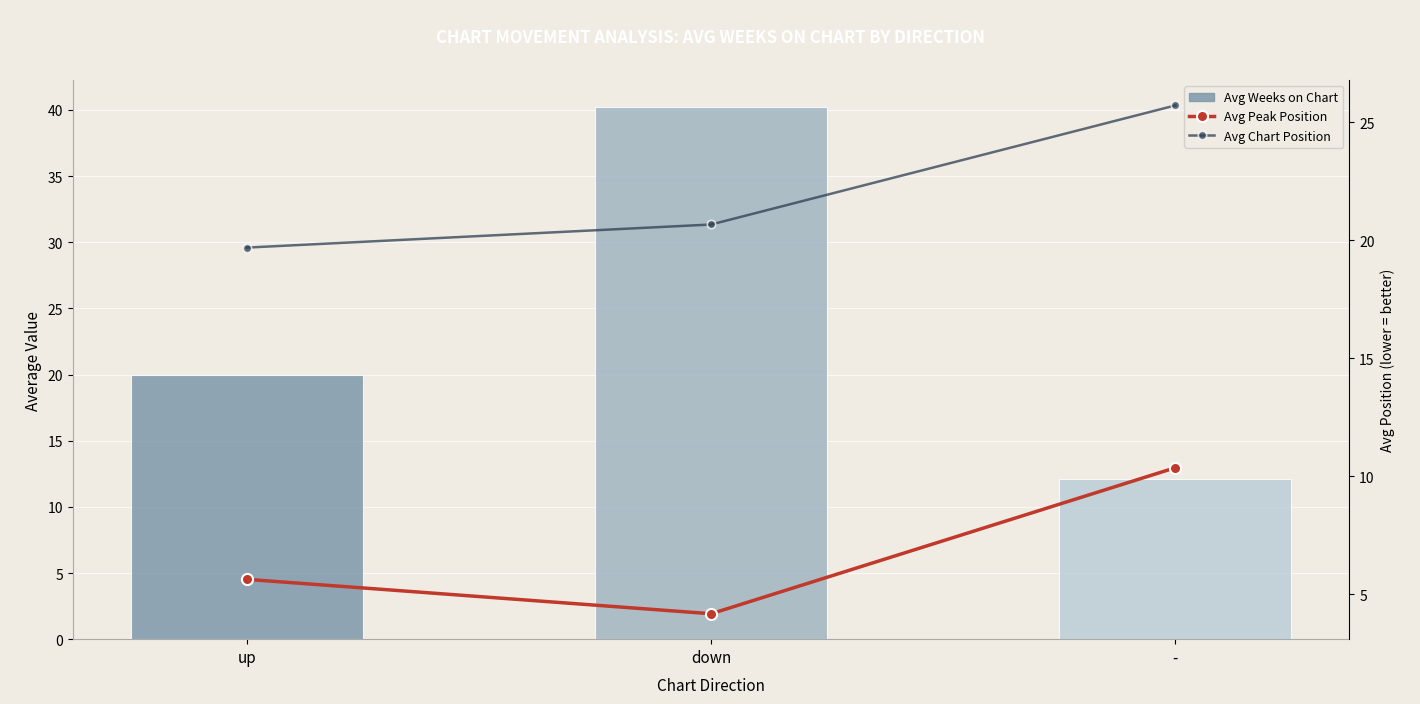

Which label corresponds to the smallest value in the chart?

down